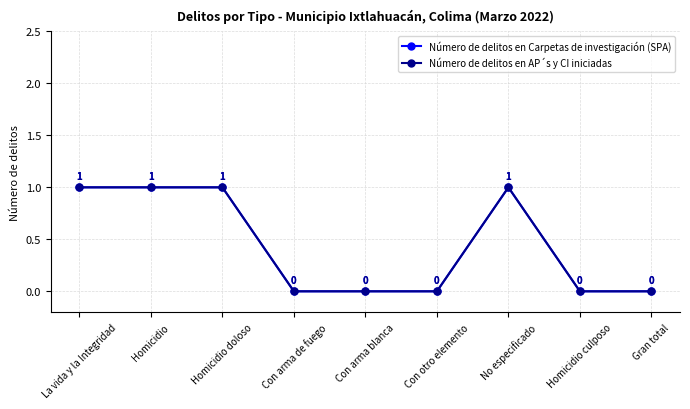

Reading left to right, extract all data points from this chart.

Número de delitos en Carpetas de investigación (SPA): 1	1	1	0	0	0	1	0	0
Número de delitos en AP´s y CI iniciadas: 1	1	1	0	0	0	1	0	0